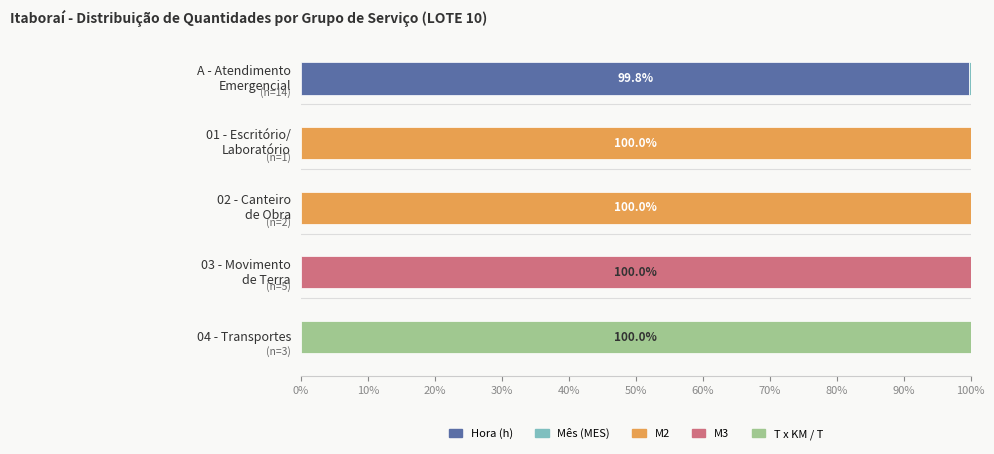

What is the highest value of the Hora (h) series?

99.8